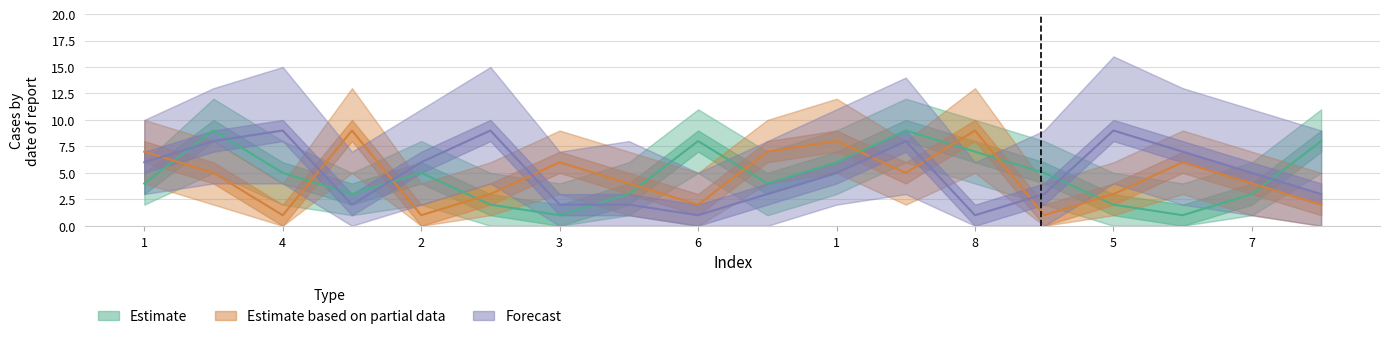

How many categories are shown in the chart?

18